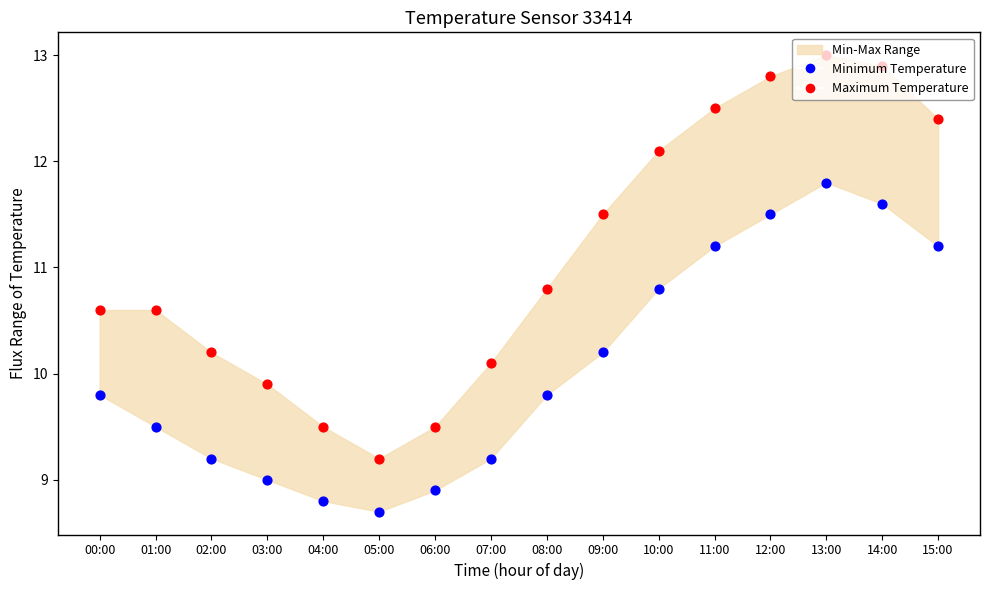

Which series has the largest total across all categories?

Maximum Temperature